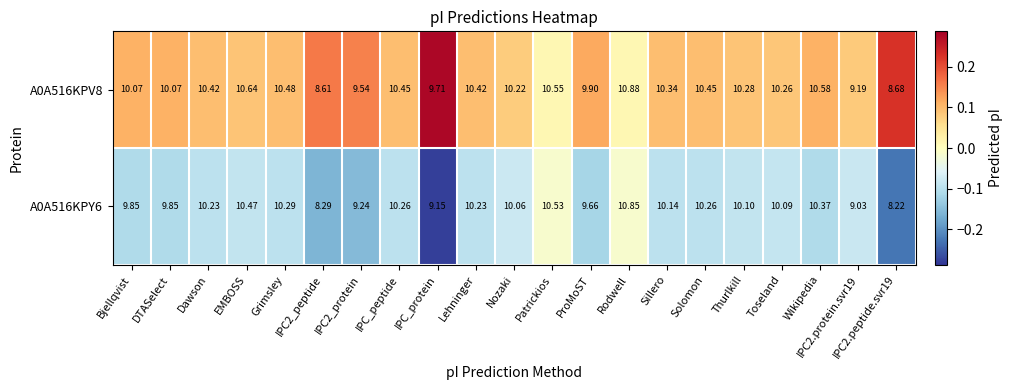

At which category is the sum across all series the highest?

Rodwell